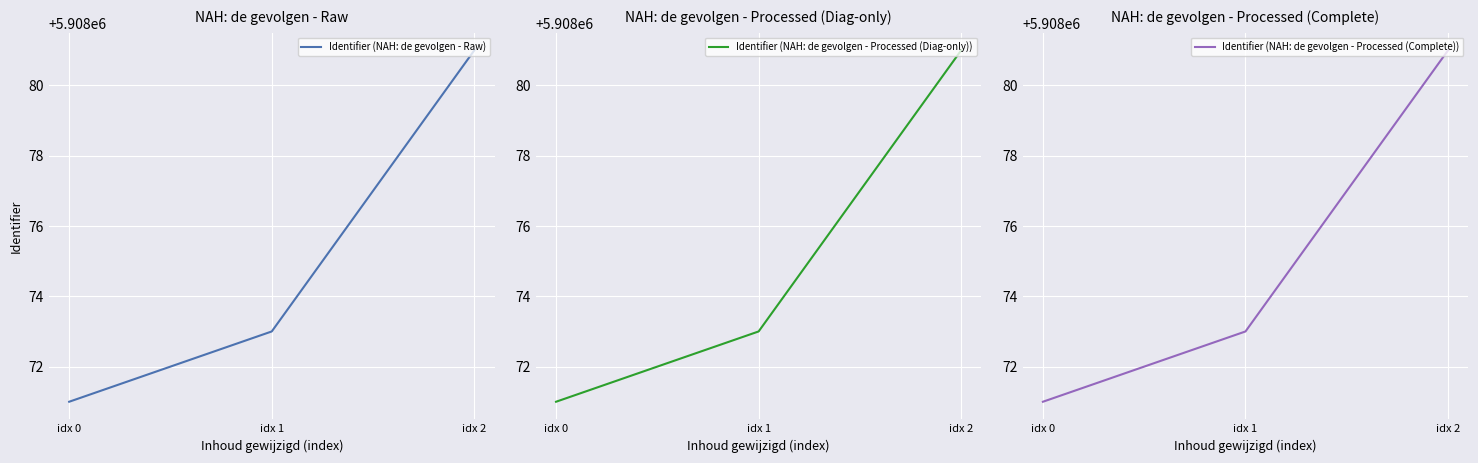

Which series has the largest total across all categories?

Identifier (NAH: de gevolgen - Raw)